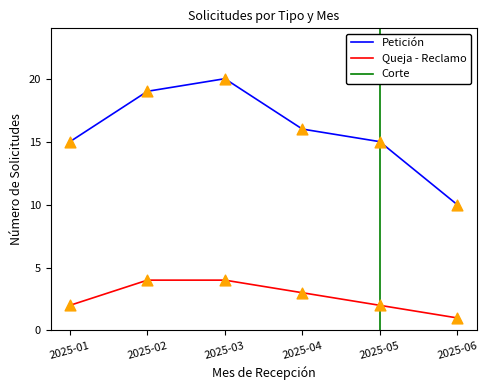

Which series has the largest total across all categories?

Petición